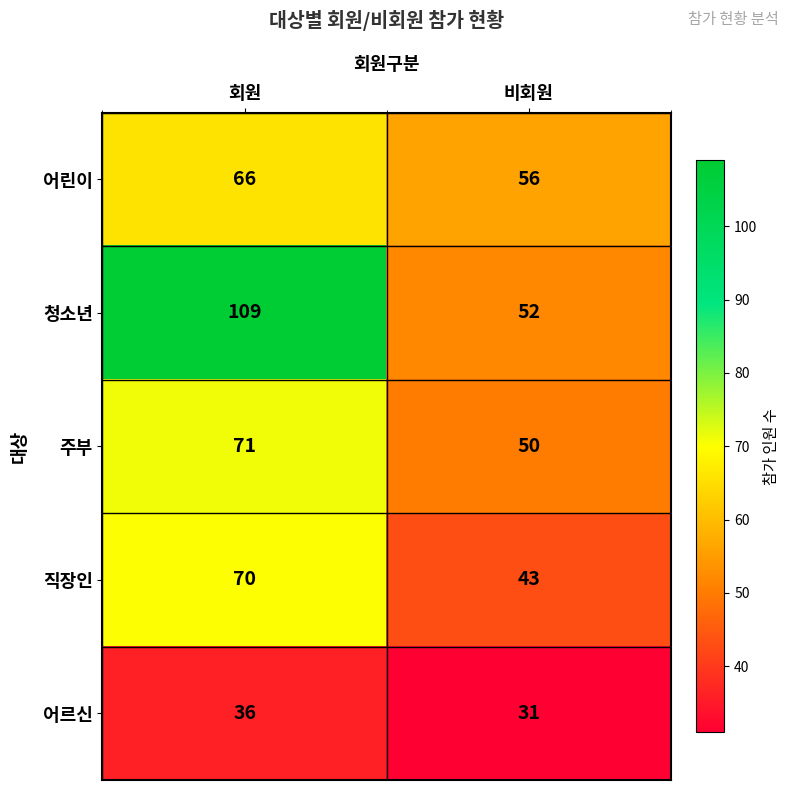

Which series has the largest range (max minus min)?

청소년